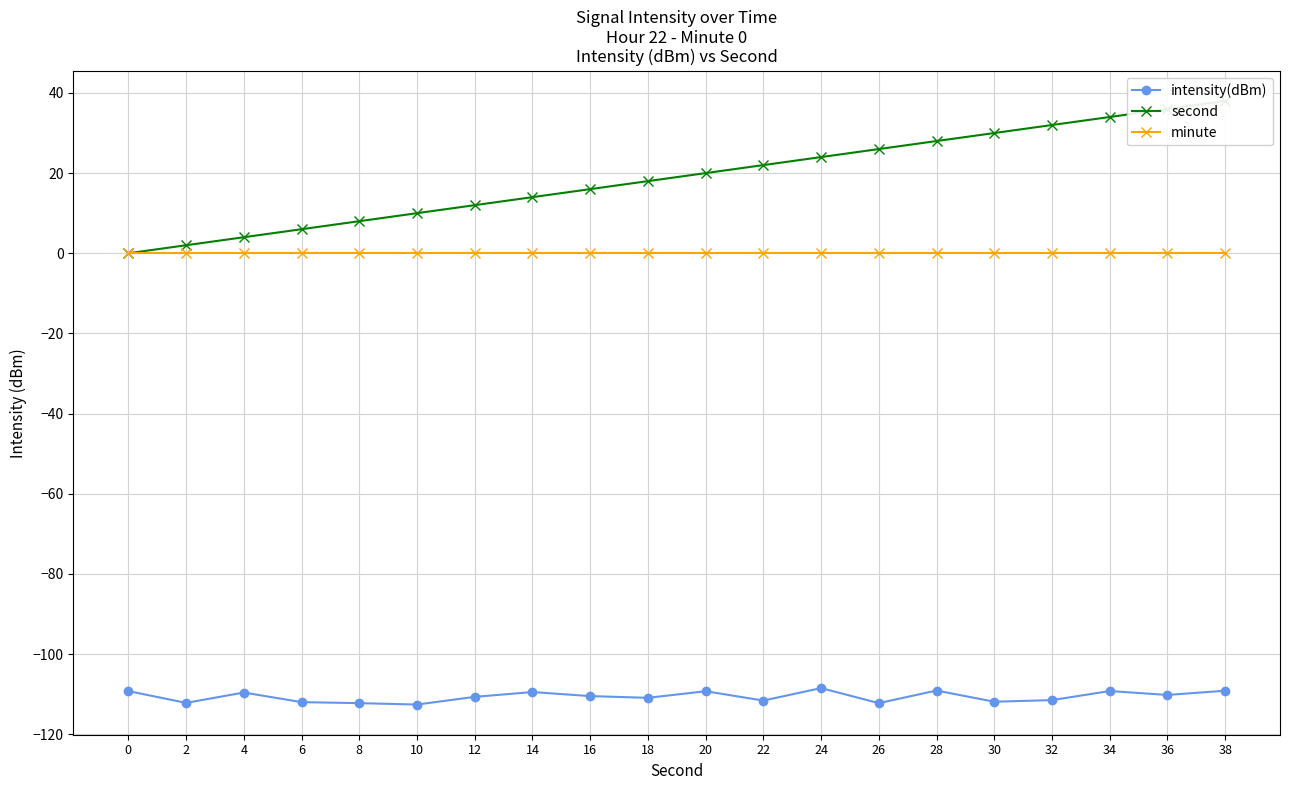

At which category does intensity(dBm) reach its first local valley?

2